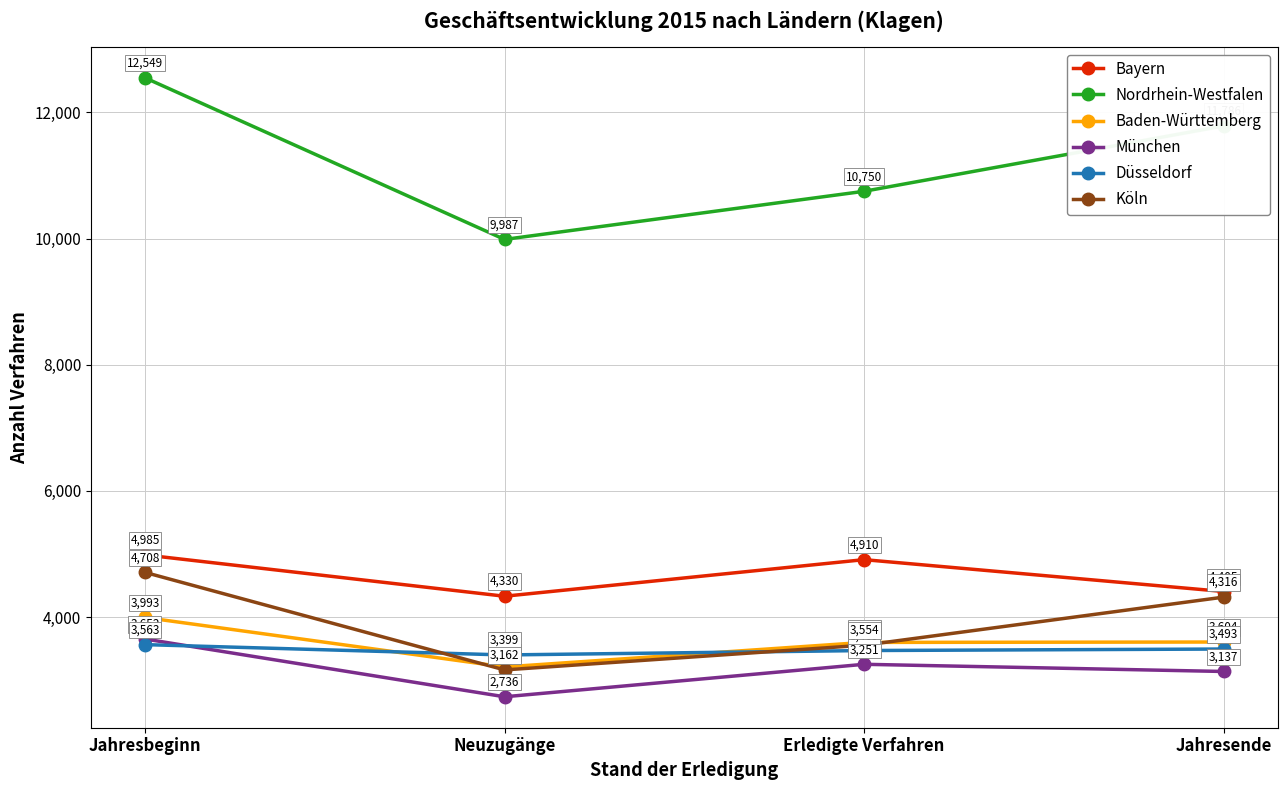

Is it true that München equals 6061 at Jahresbeginn?

False